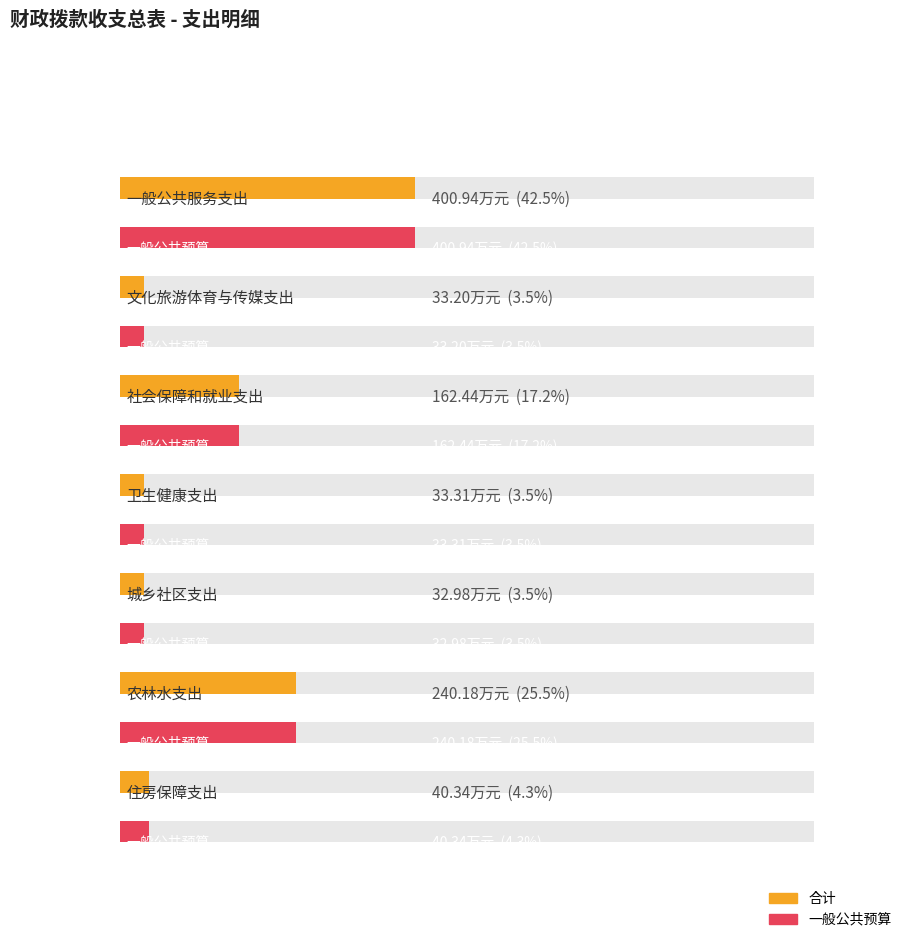

At how many categories does at least one series exceed 313?

1